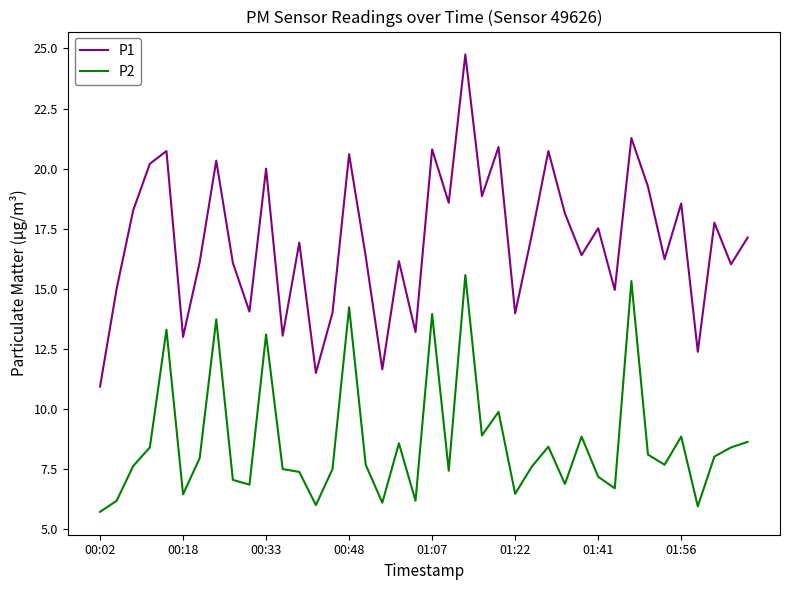

Does the chart have visible grid lines?

No